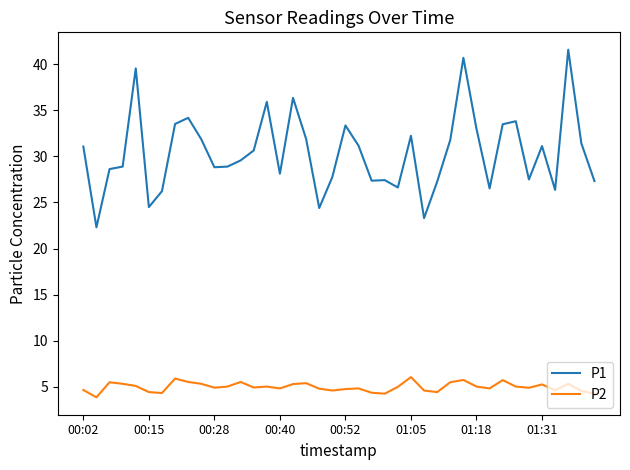

True or false: P2 and P1 cross at least once.

False